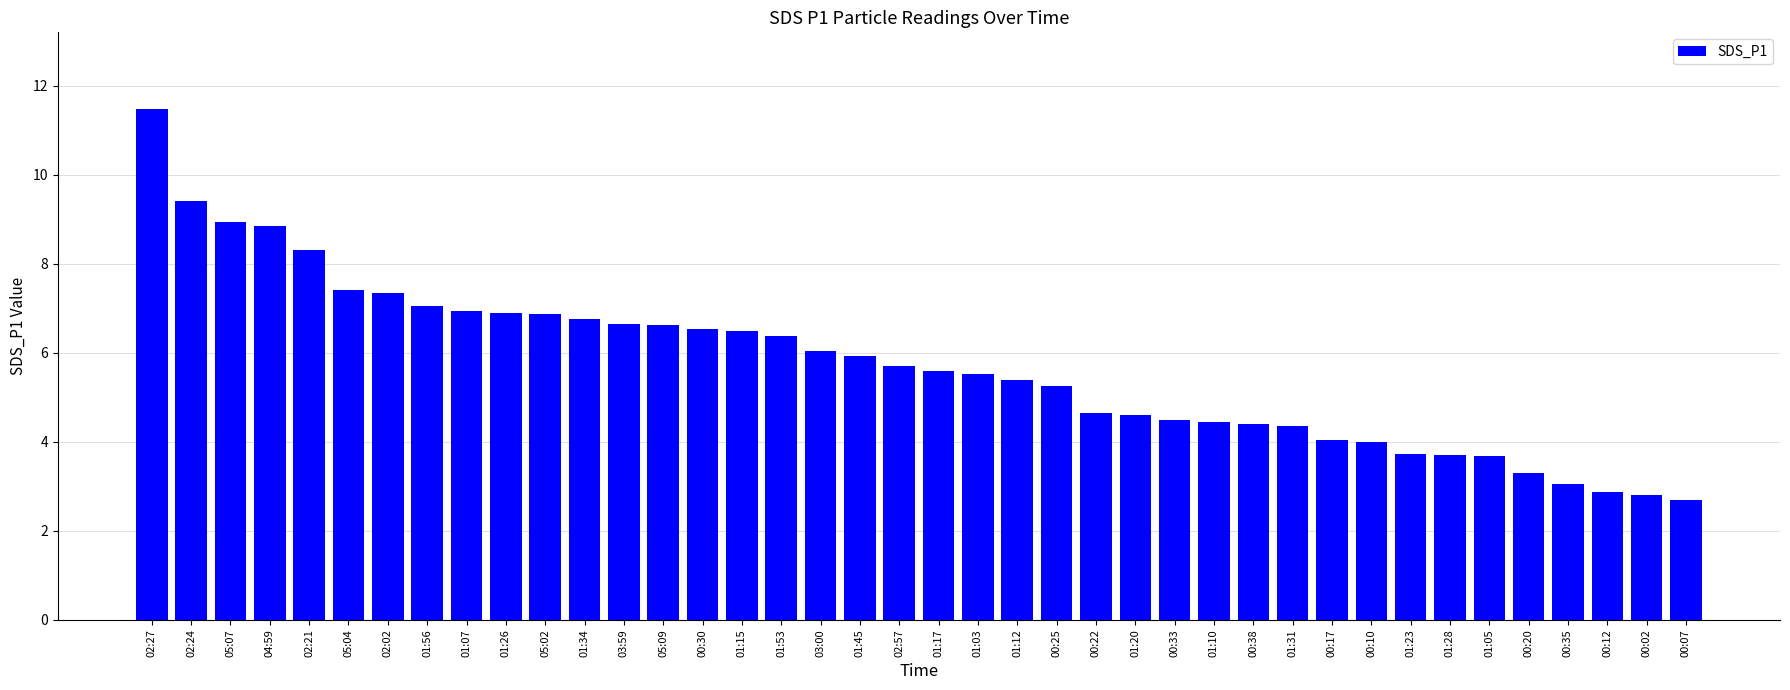

What is the minimum value shown in the chart?

2.7